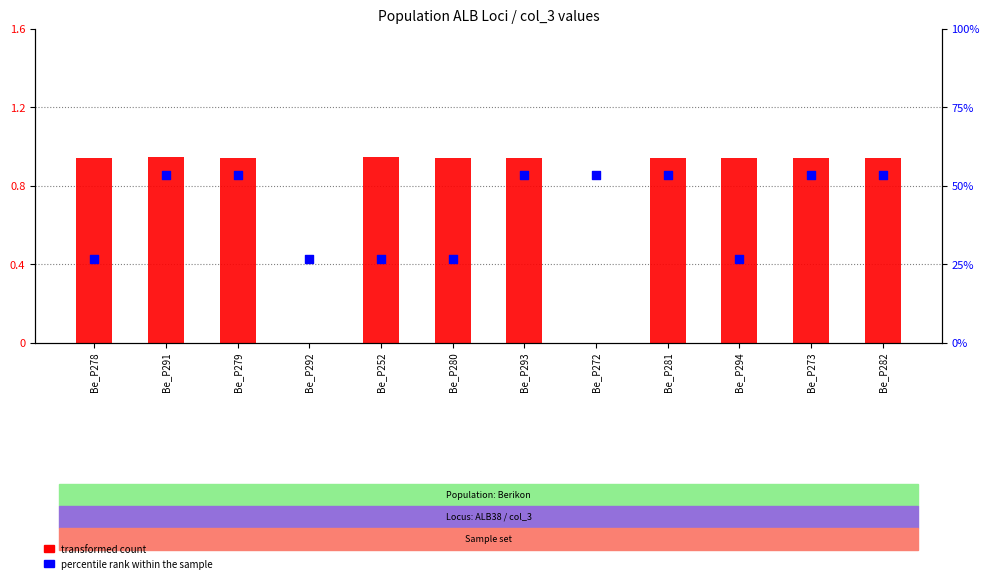

Which series reaches the maximum Y coordinate?

percentile rank within the sample